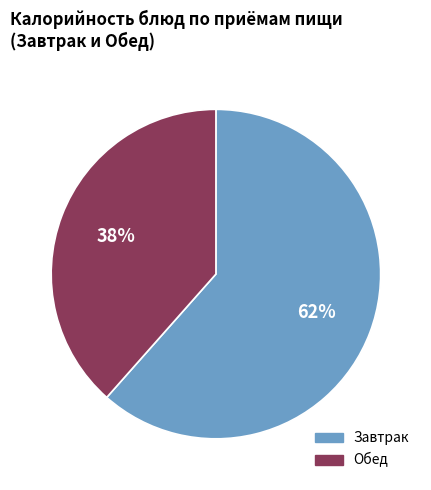

Is there a majority slice in this chart?

Yes